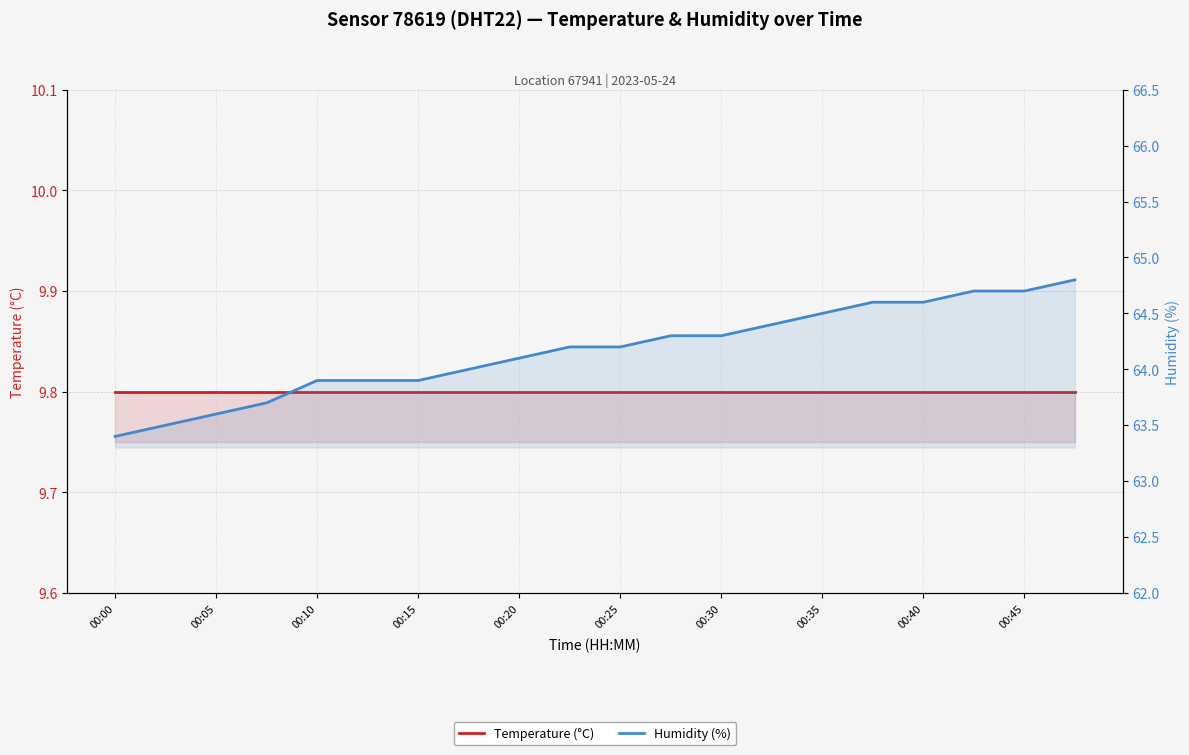

True or false: Humidity (%) and Temperature (°C) intersect in this chart.

False